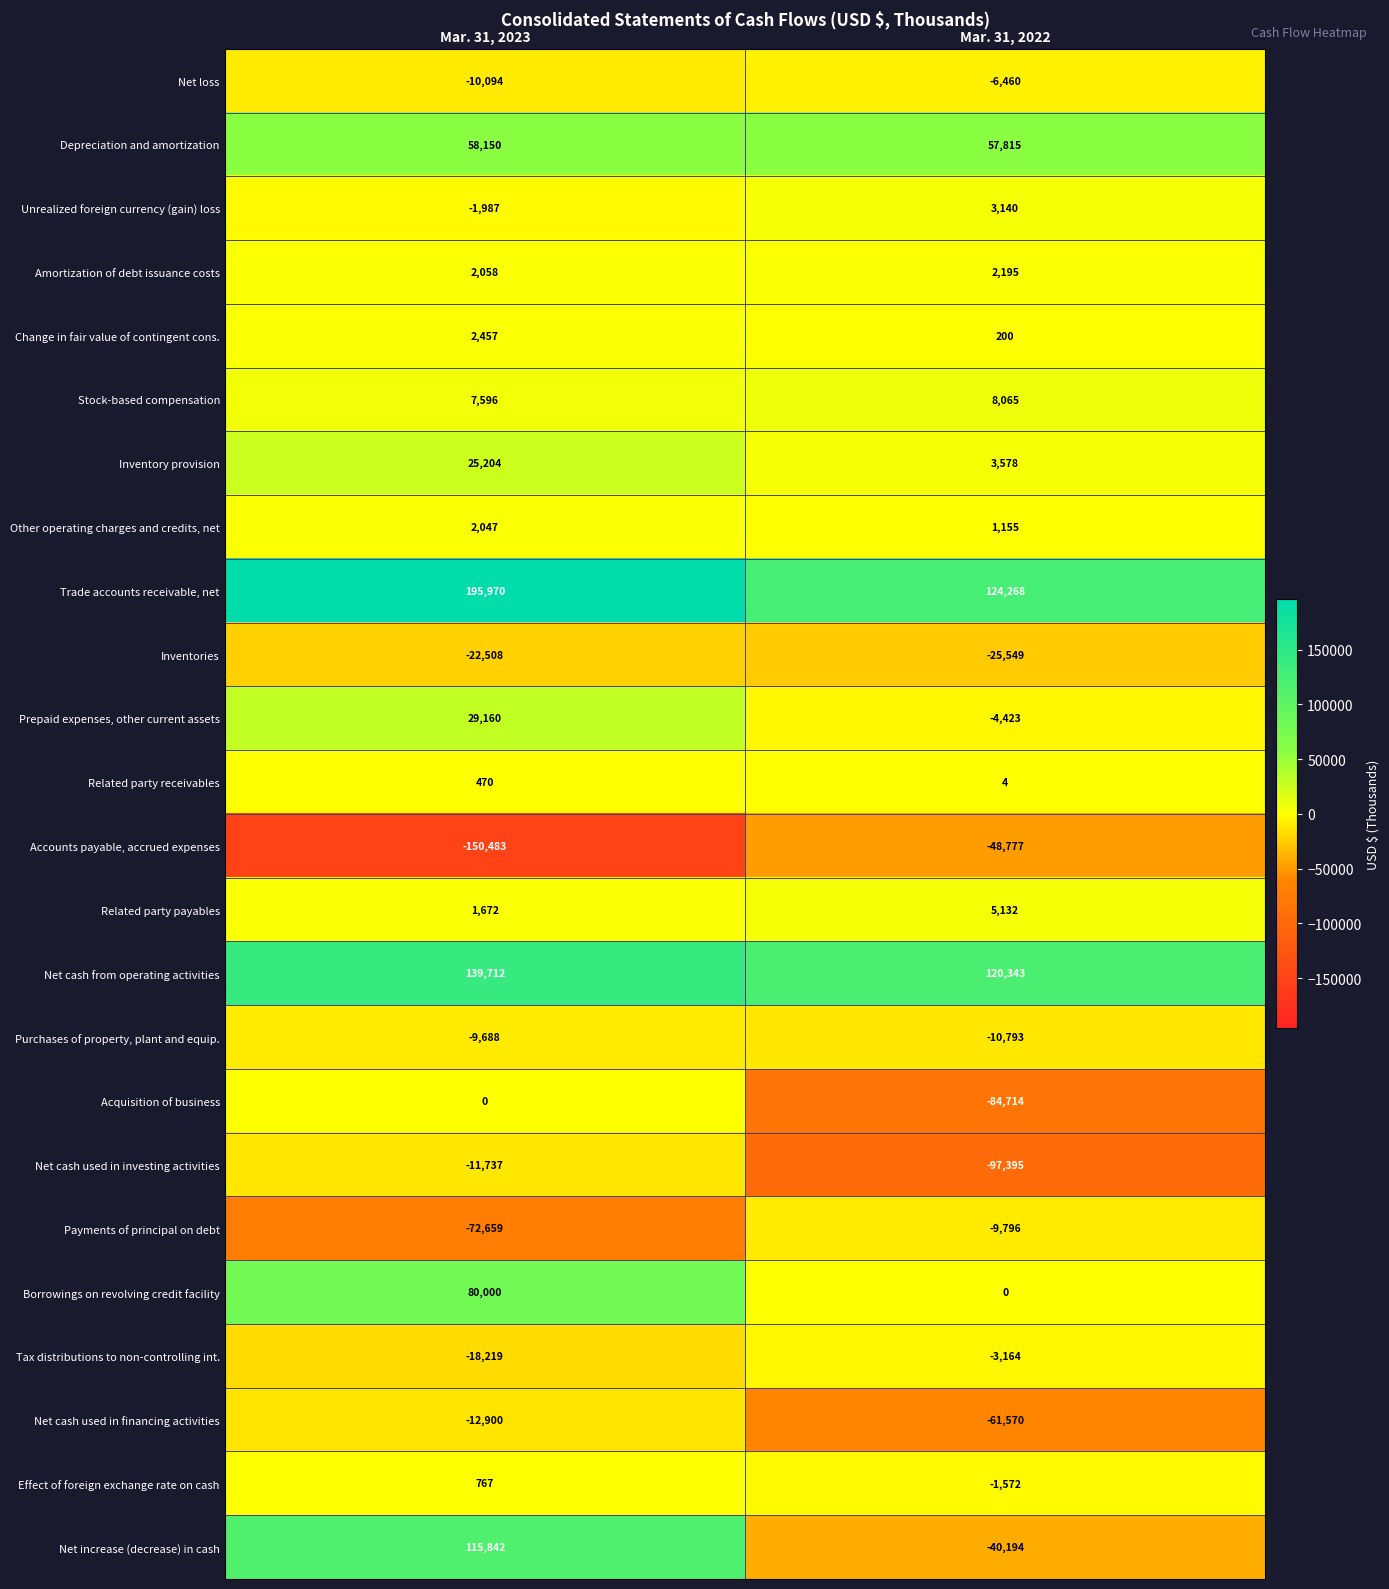

Which label corresponds to the smallest value in the chart?

Mar. 31, 2023